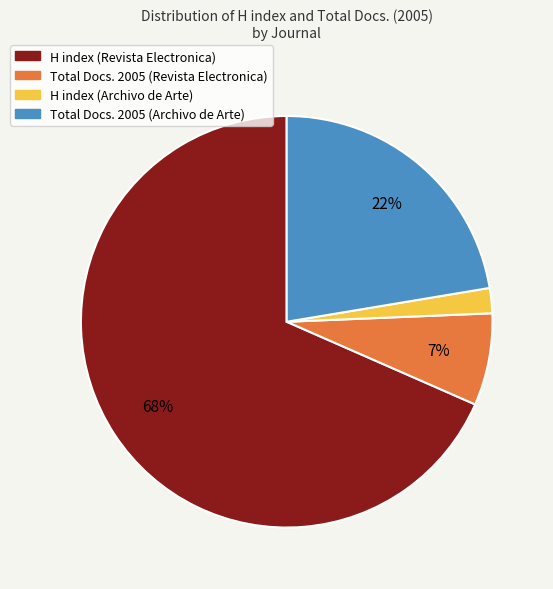

Do Total Docs. 2005 (Archivo de Arte) and H index (Revista Electronica) together represent more than half of the pie?

Yes